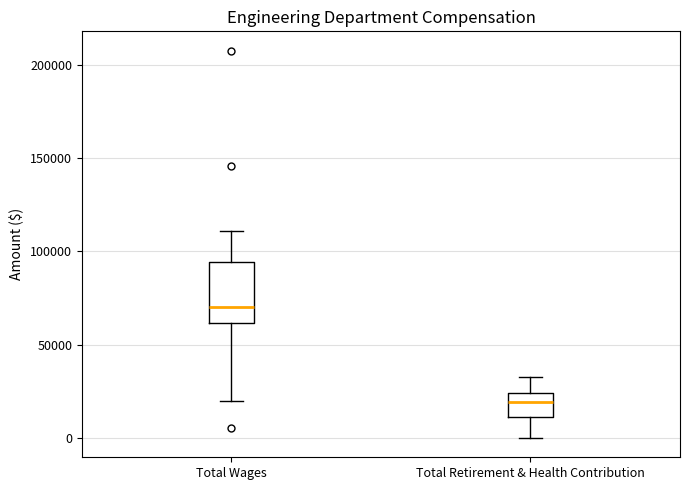

Which box's median line is the lowest?

Total Retirement & Health Contribution